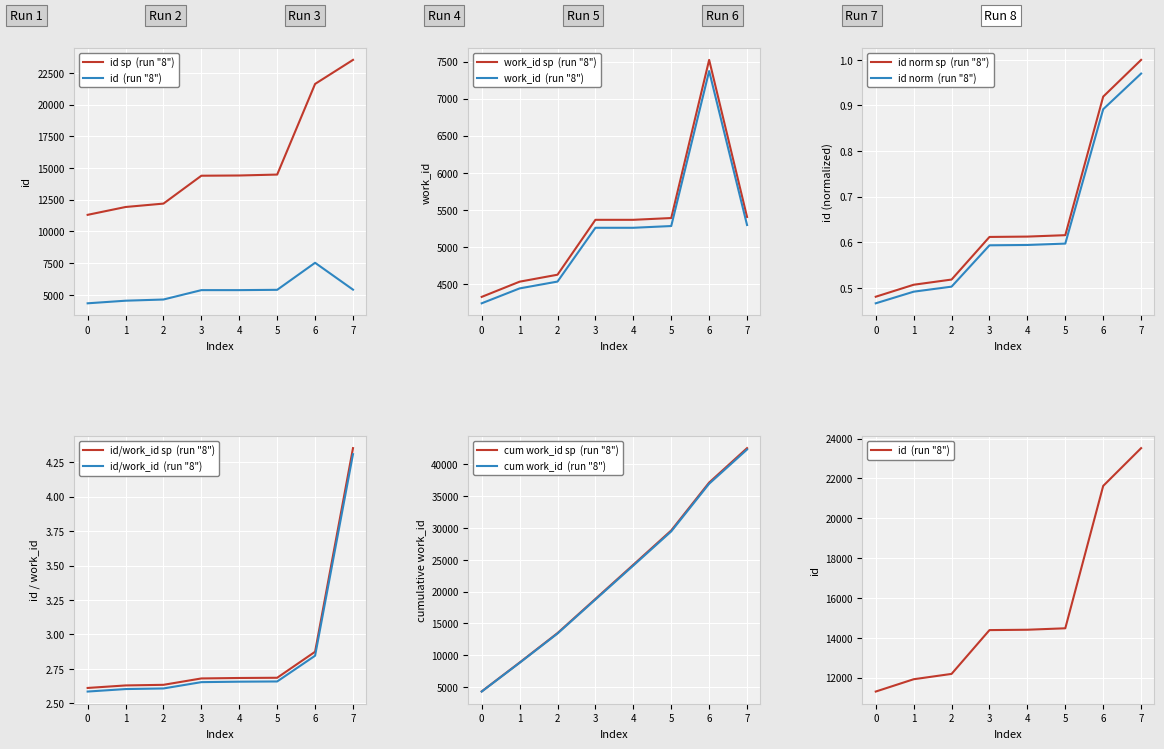

What is the greatest value displayed?

23518